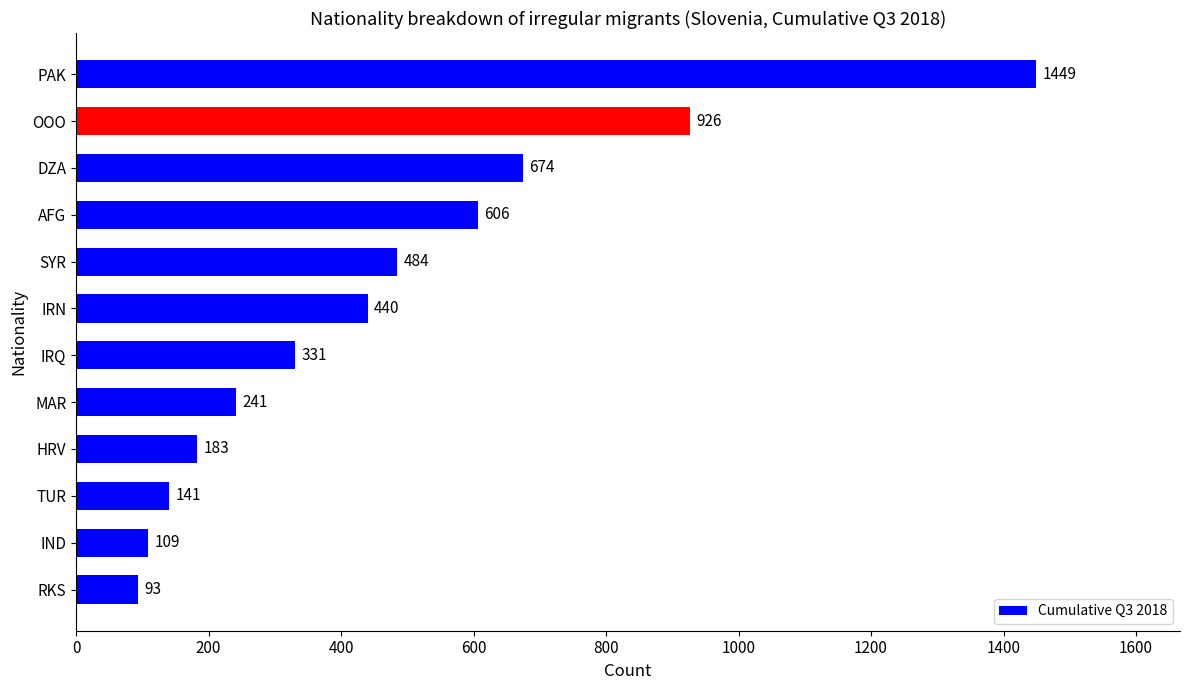

What is the value of the 5th bar from the top?

484